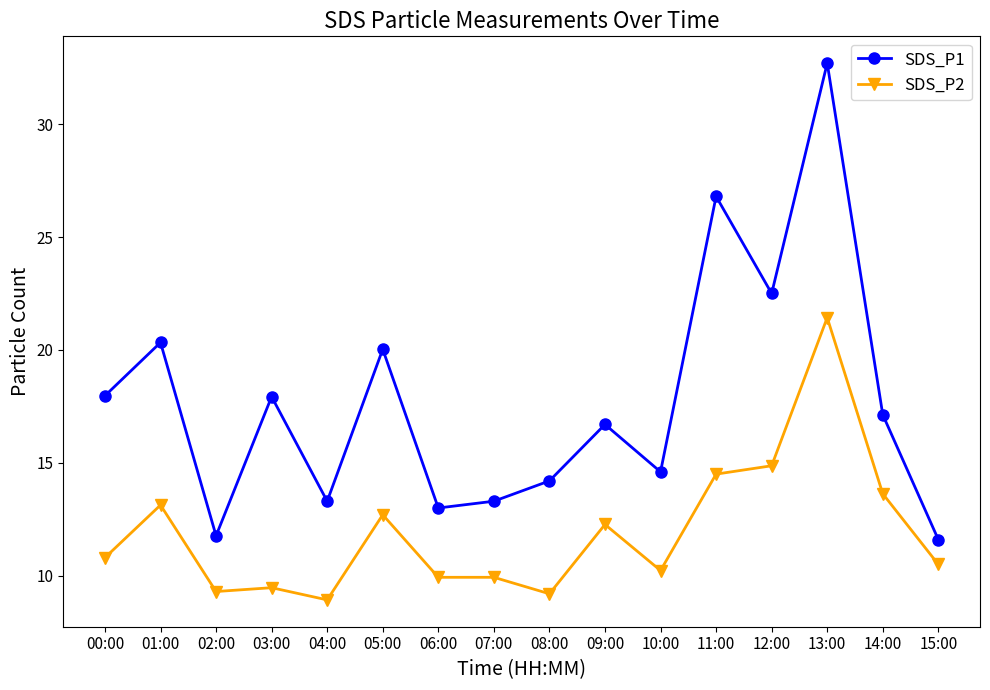

How many lines are shown in the chart?

2